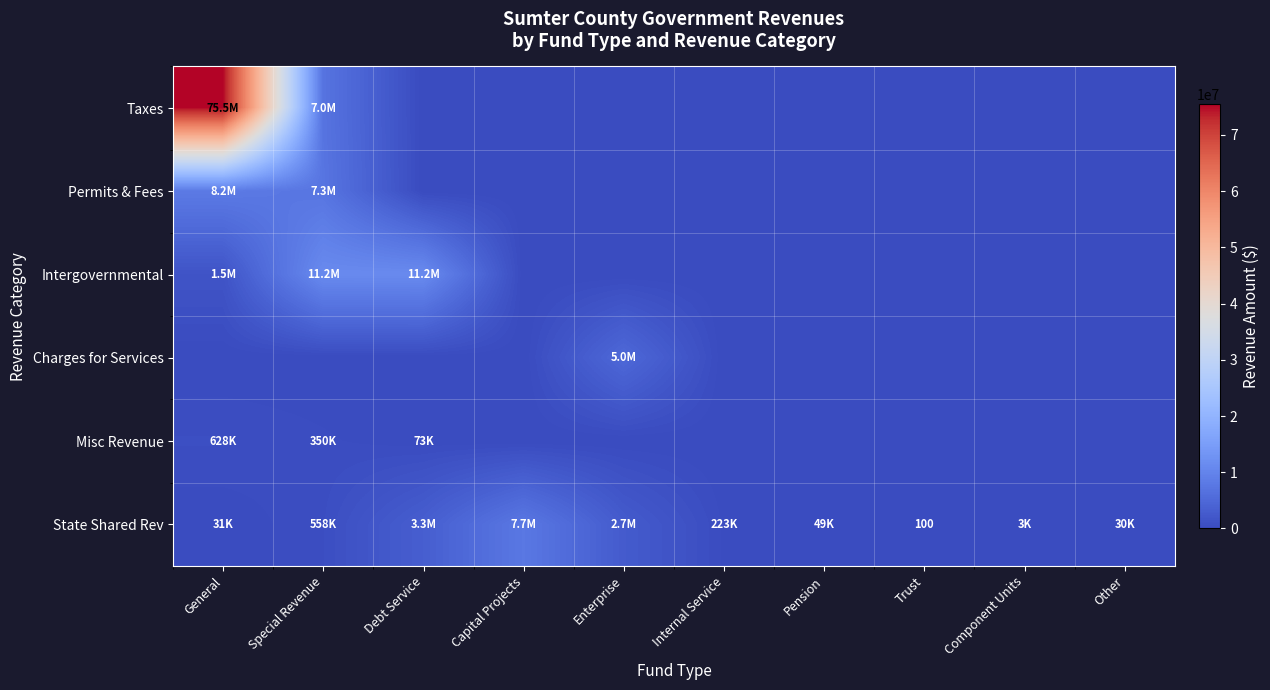

The Taxes series shows 38955433 at Pension. True or false?

False